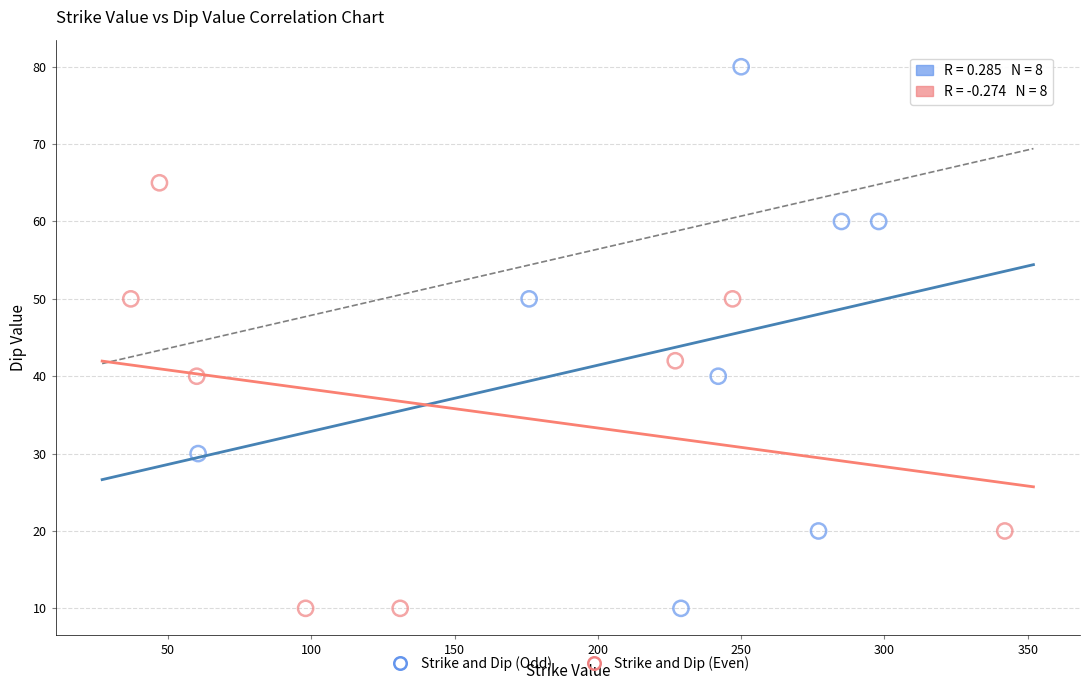

Which series has the widest spread of Y values?

Strike and Dip (Odd)